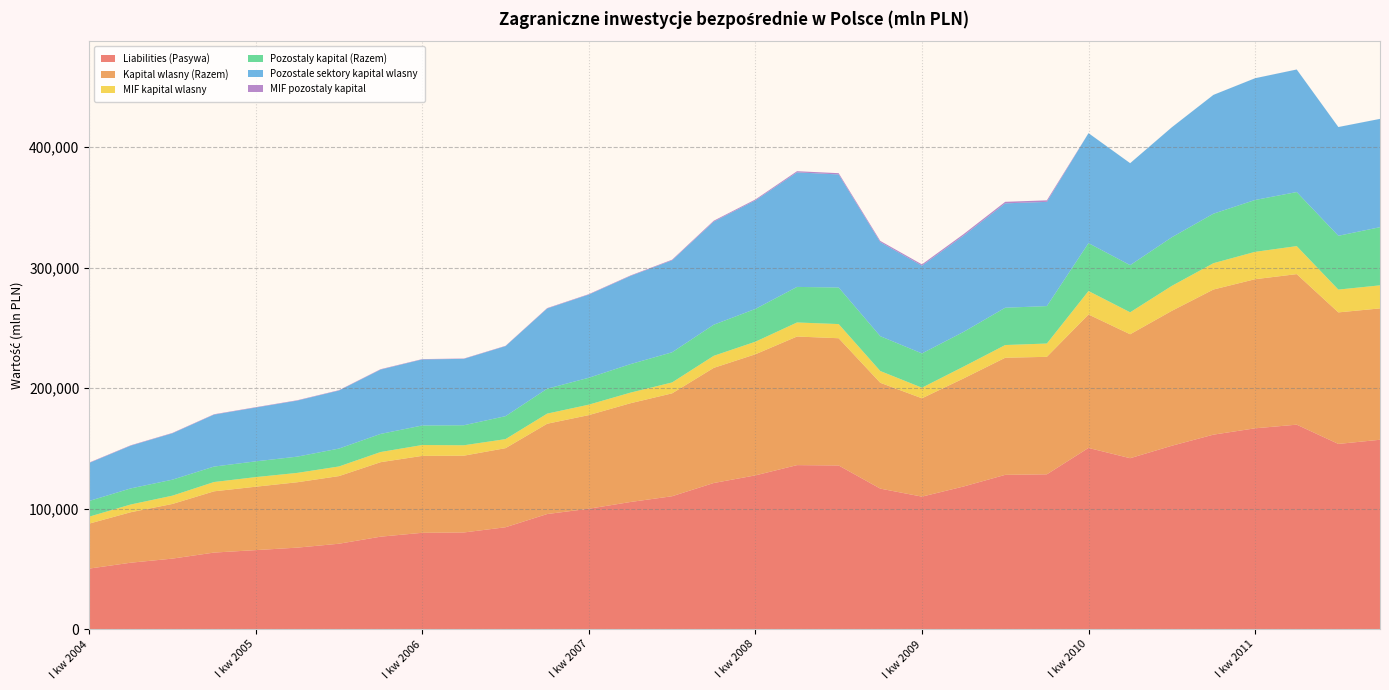

Reading right to left, list all the values displayed in this chart.

Liabilities (Pasywa): 157153	153697	169672	166645	161396	152180	141862	150374	128494	128051	118403	109989	116634	135833	136123	127616	121280	110324	105538	99954	95554	84605	80278	79989	76785	70934	67696	65637	63601	58586	55203	50307
Kapital wlasny (Razem): 108930	109083	124844	123647	120347	111874	102778	110658	97442	97110	89617	81554	87760	105509	106644	100432	95489	85314	81904	77649	74884	65579	63676	63799	61779	56094	54228	52581	50793	45333	41861	37289
MIF kapital wlasny: 19123	18914	23230	22702	21832	20697	18216	19465	11020	10546	9807	8781	9764	11748	11651	10408	9999	9046	8793	8660	8389	7502	8628	9013	8419	7982	7764	7965	7720	6869	6409	5772
Pozostaly kapital (Razem): 48223	44614	44828	42998	41049	40306	39084	39716	31052	30941	28786	28435	28874	30324	29479	27184	25791	25010	23634	22305	20670	19026	16602	16190	15006	14840	13468	13056	12808	13253	13342	13018
Pozostale sektory kapital wlasny: 89807	90169	101614	100945	98515	91177	84562	91193	86422	86564	79810	72773	77996	93761	94993	90024	85490	76268	73111	68989	66495	58077	55048	54786	53360	48112	46464	44616	43073	38464	35452	31517
MIF pozostaly kapital: 16	19	25	29	29	35	19	18	1279	1260	1248	1053	1010	1050	973	758	749	519	408	357	358	260	276	277	328	311	310	307	313	313	321	318